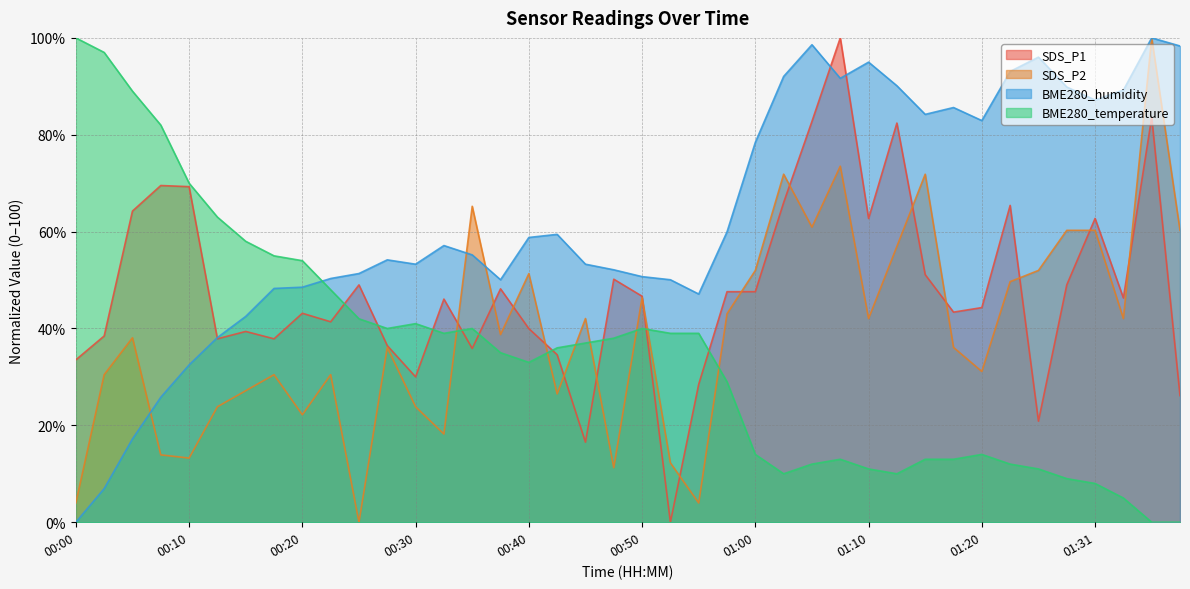

What is the value of the SDS_P2 point at the 32nd from the left?

36.1